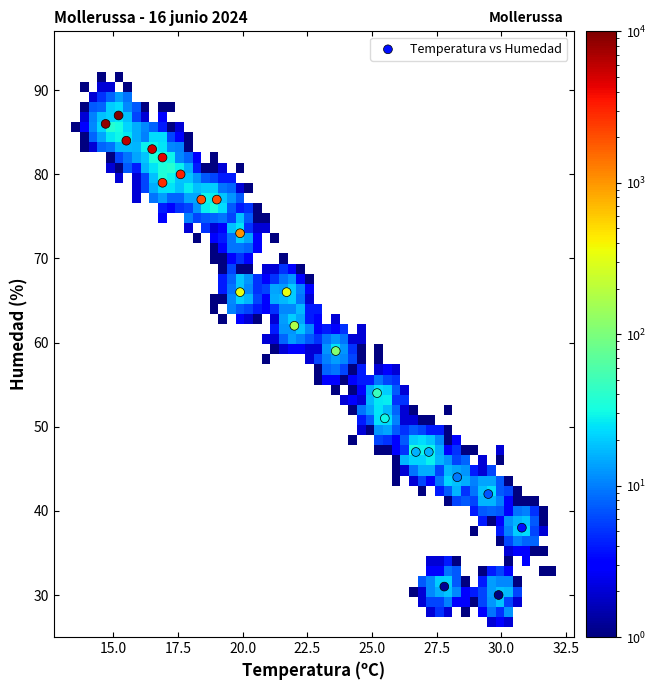

What is the range of Y values (max minus min)?

57